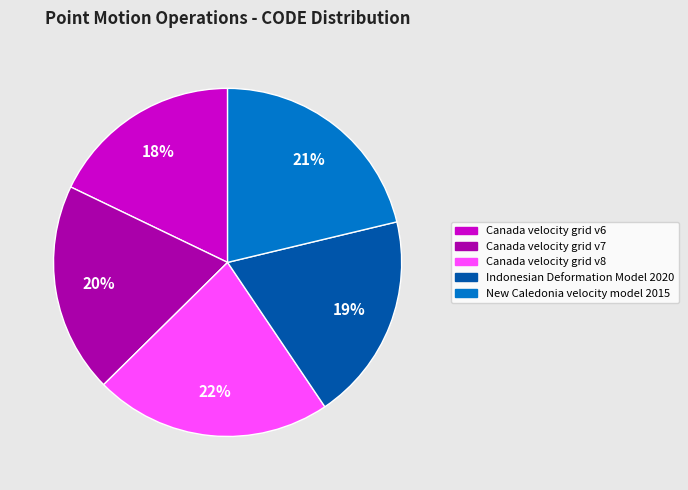

To the nearest percent, what percentage of the pie is New Caledonia velocity model 2015?

21%